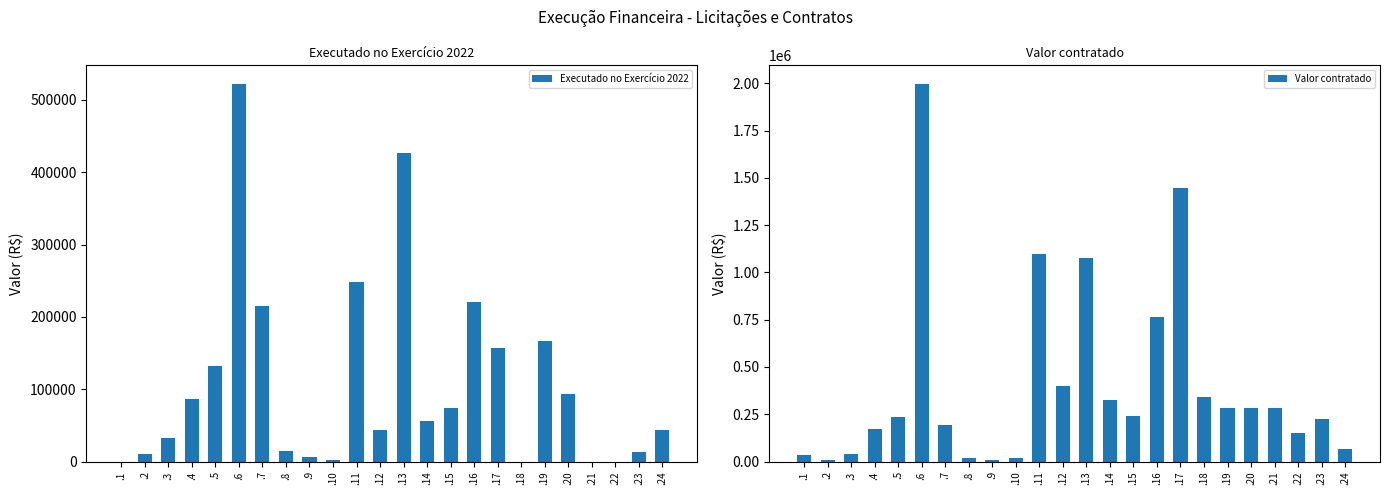

At how many categories does at least one series exceed 1376710?

2